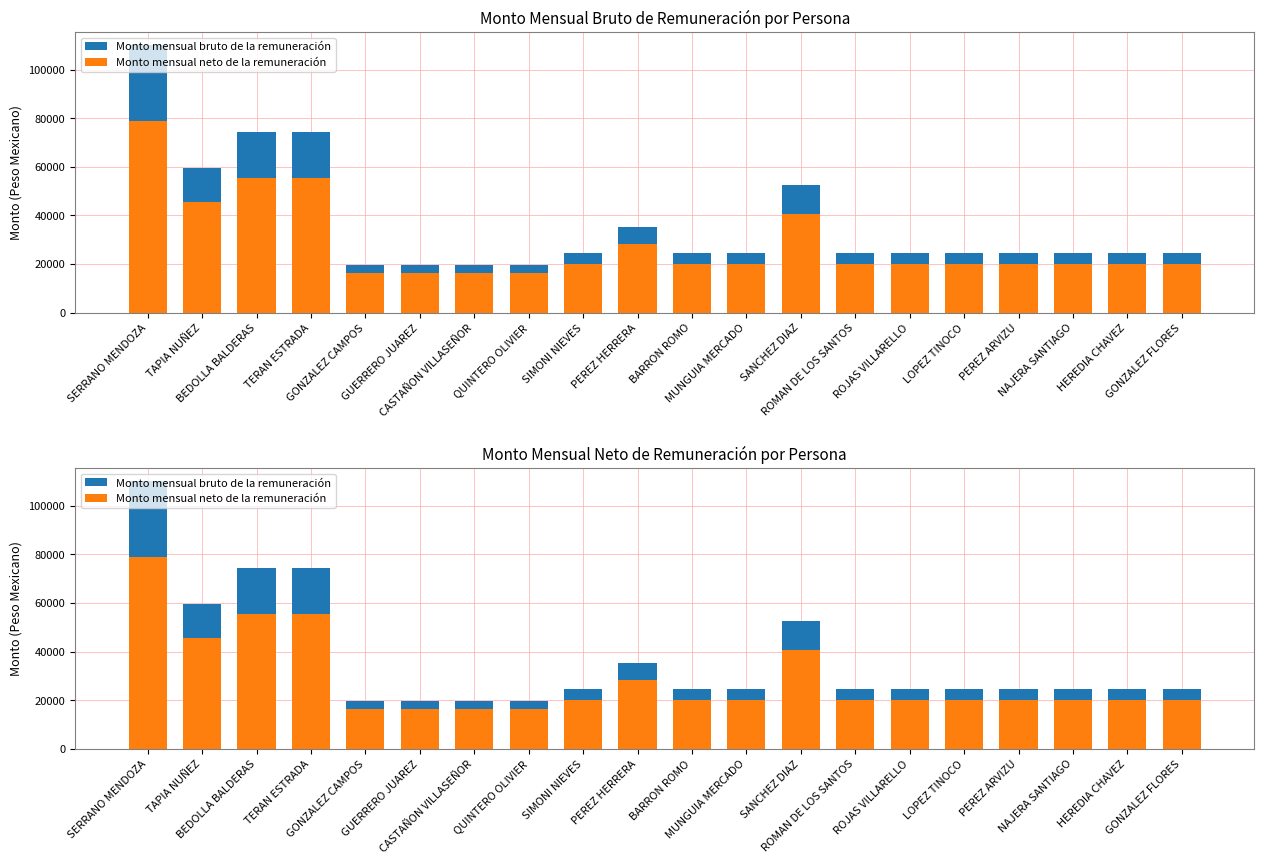

Is it true that Monto mensual bruto de la remuneración equals 74482.0 at BEDOLLA BALDERAS?

True